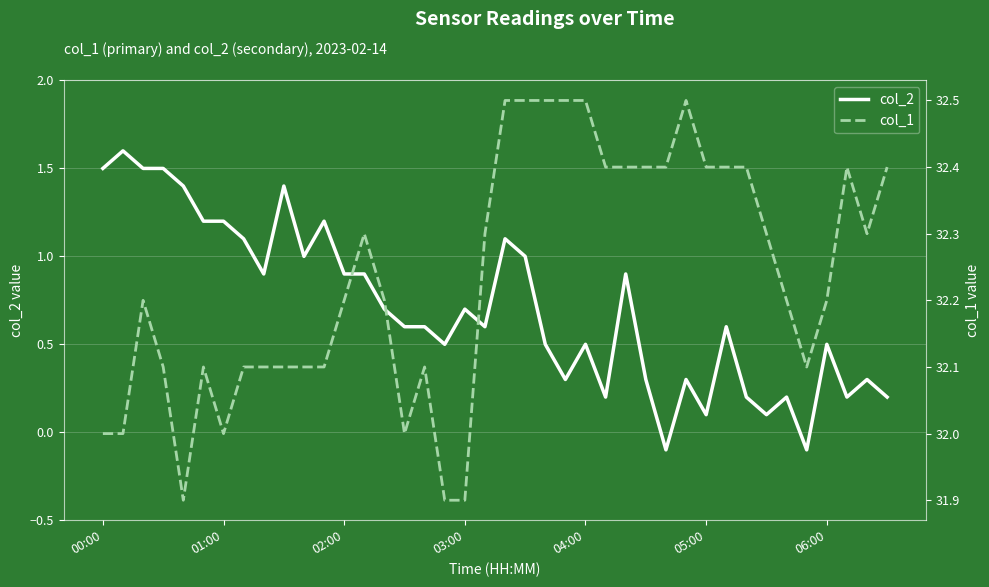

The col_2 series shows 0.2 at 27. True or false?

False